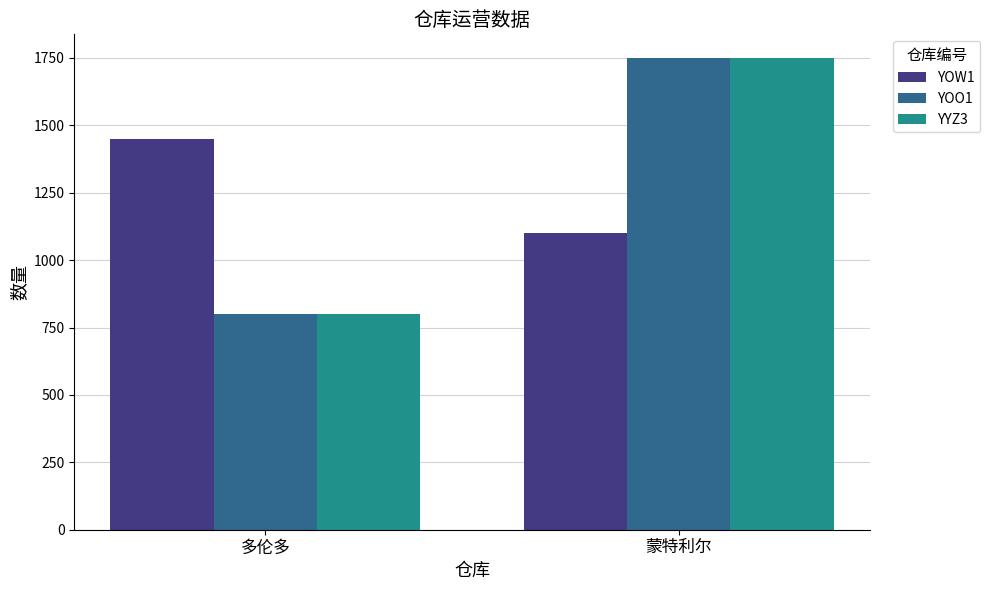

What position from the left is 多伦多?

1